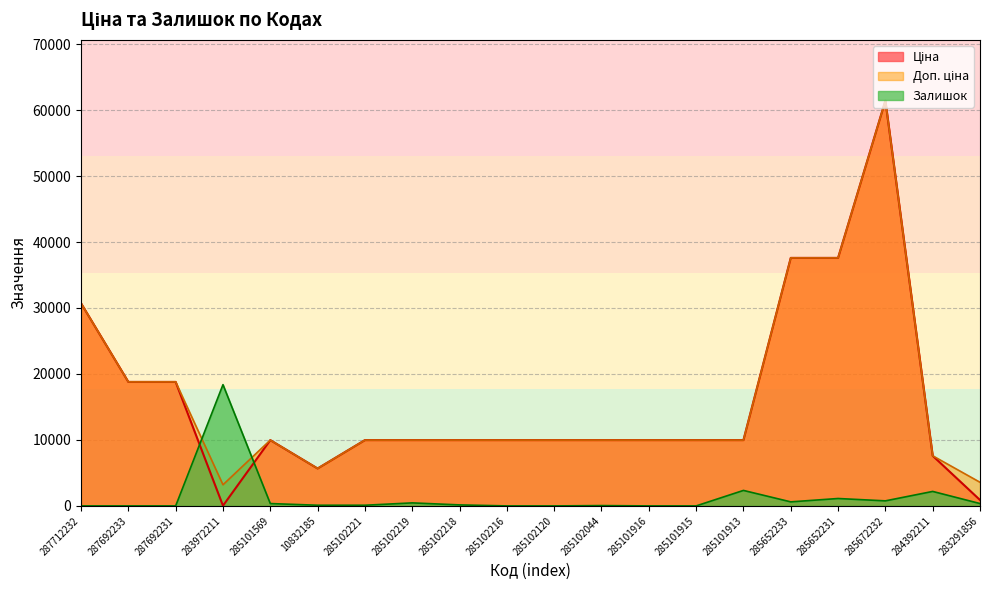

Where is Доп. ціна nearest to the value 32319?

287712232